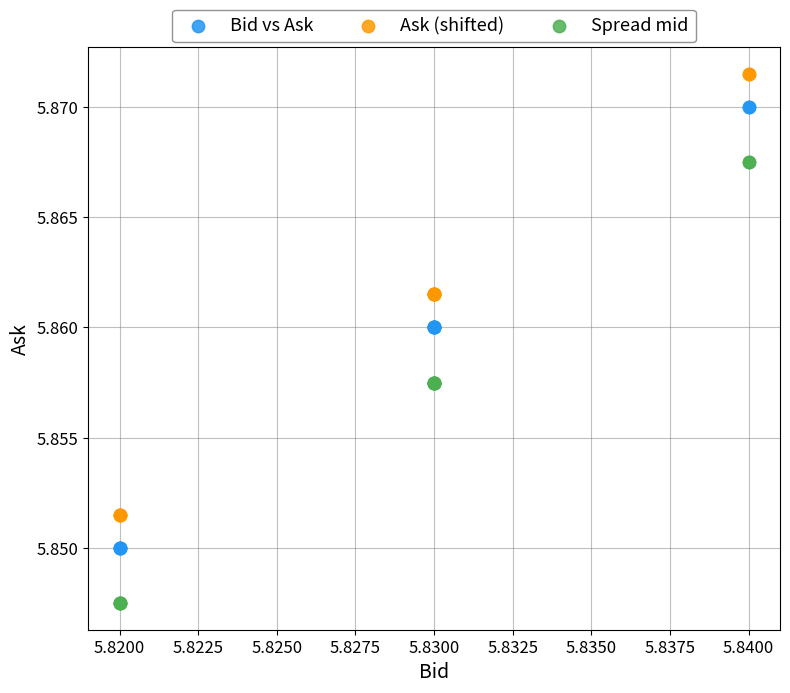

Which series contains the highest Y value?

Ask (shifted)